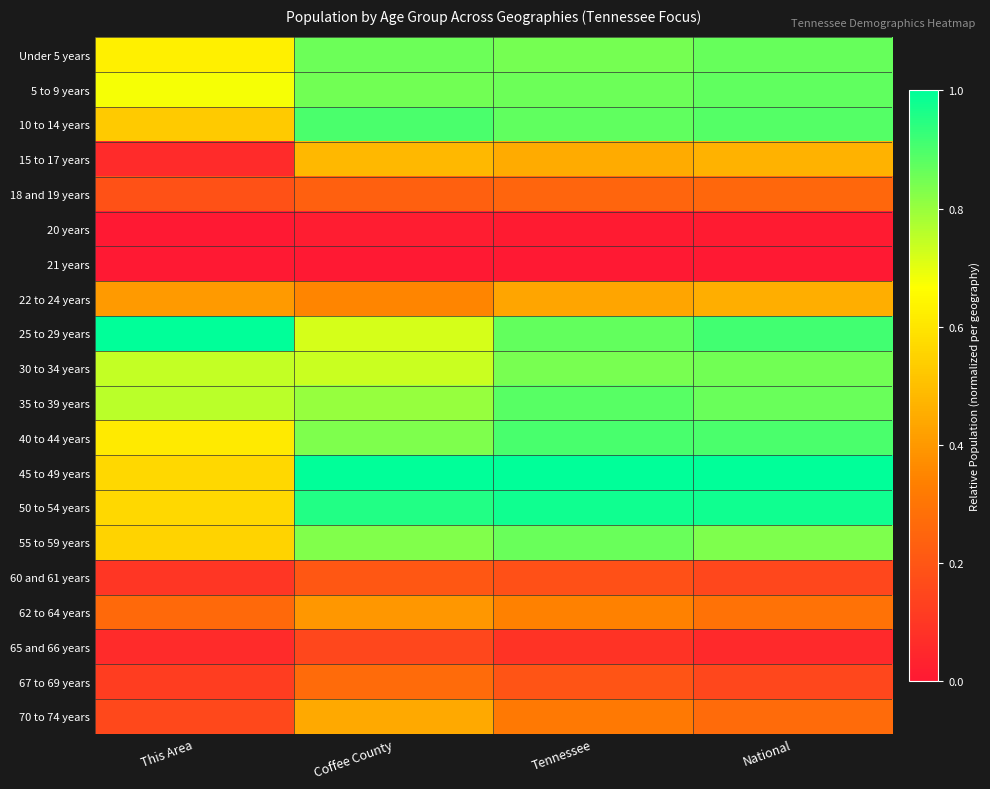

Count the number of categories in the chart.

4